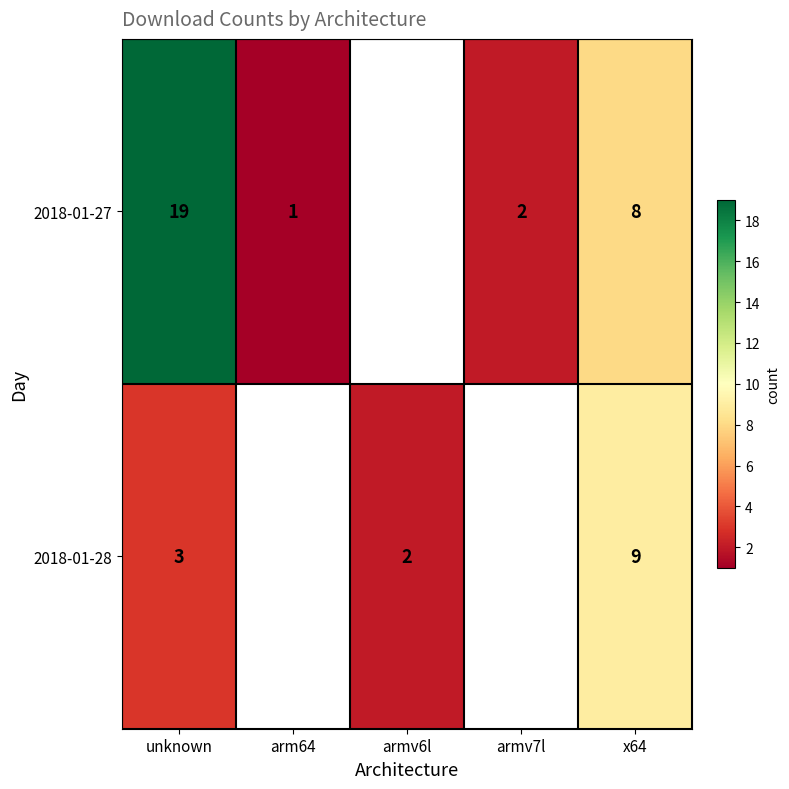

The 2018-01-28 series shows 1 at unknown. True or false?

False